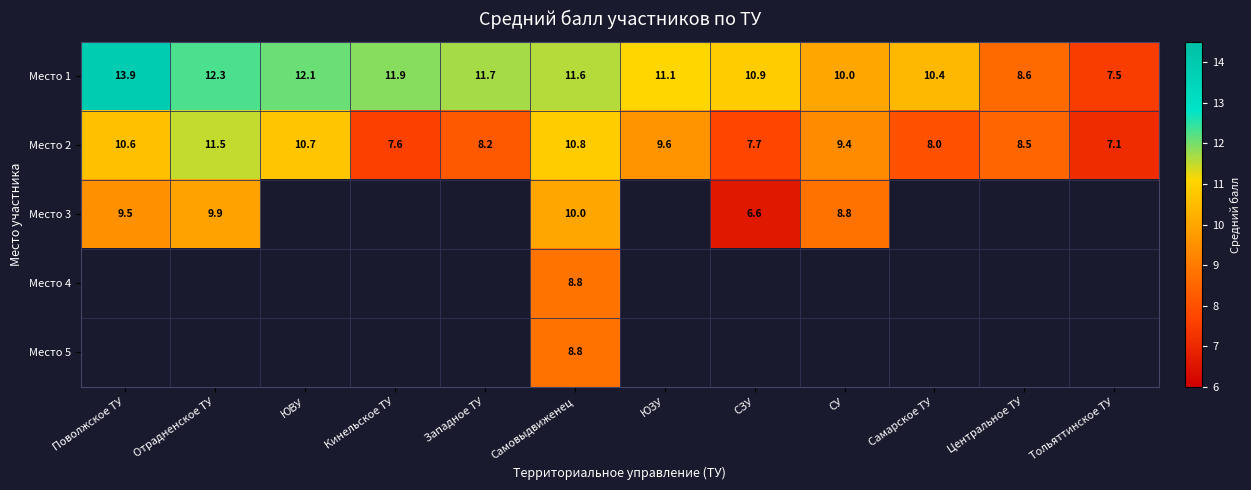

The Место 3 series shows 9.5 at Поволжское ТУ. True or false?

True